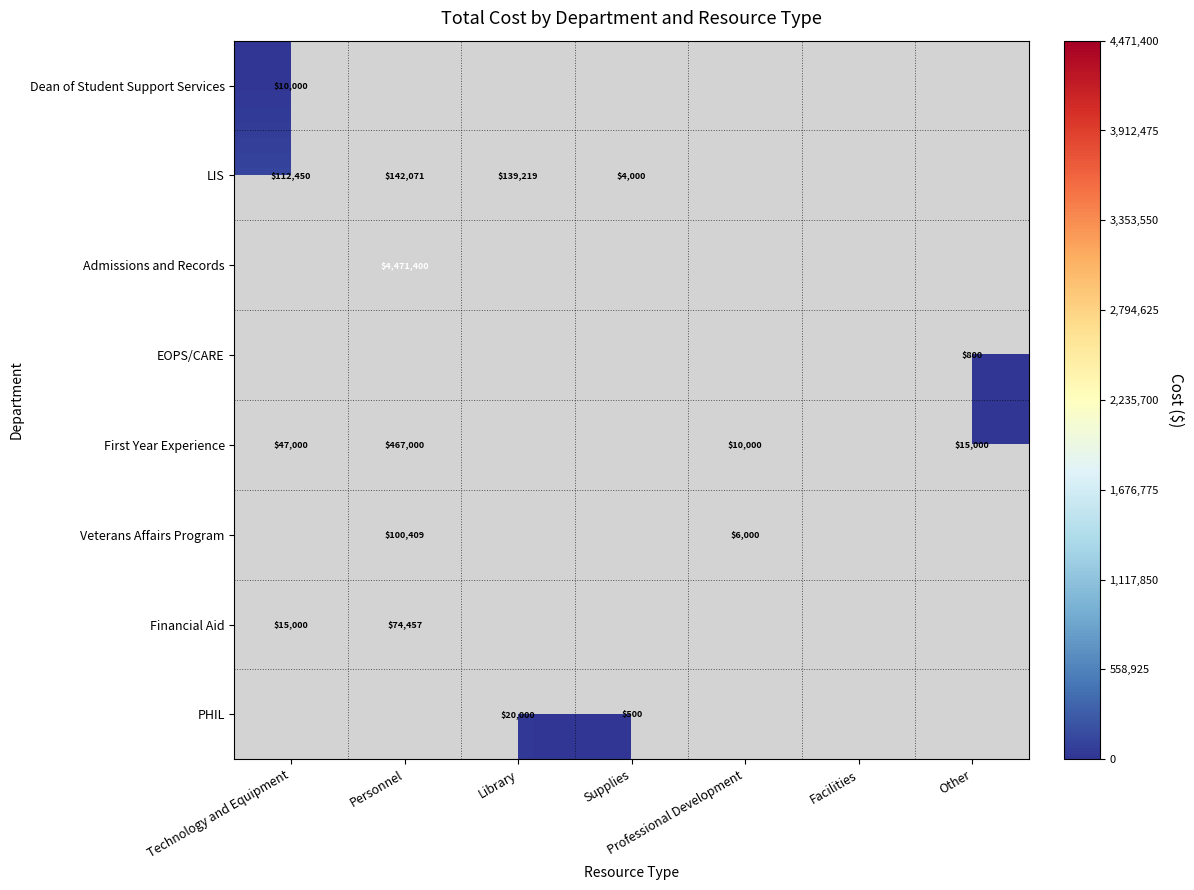

Which series has the largest range (max minus min)?

First Year Experience